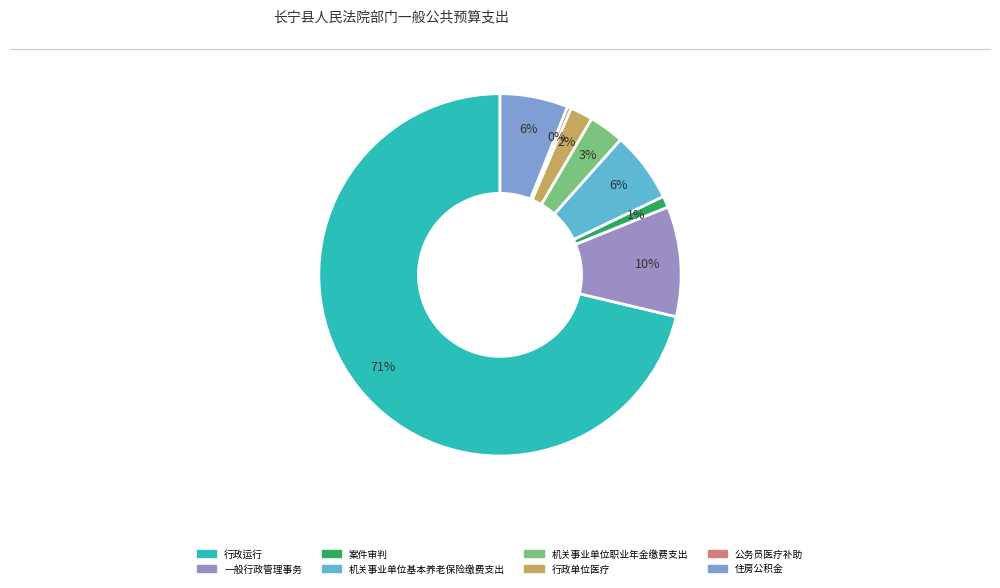

Combined, do 机关事业单位职业年金缴费支出 and 机关事业单位基本养老保险缴费支出 account for over 50%?

No